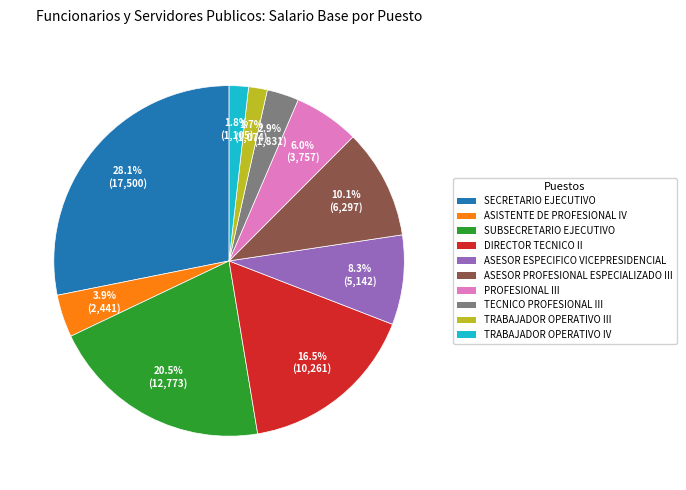

Is there any slice that represents more than half of the pie?

No